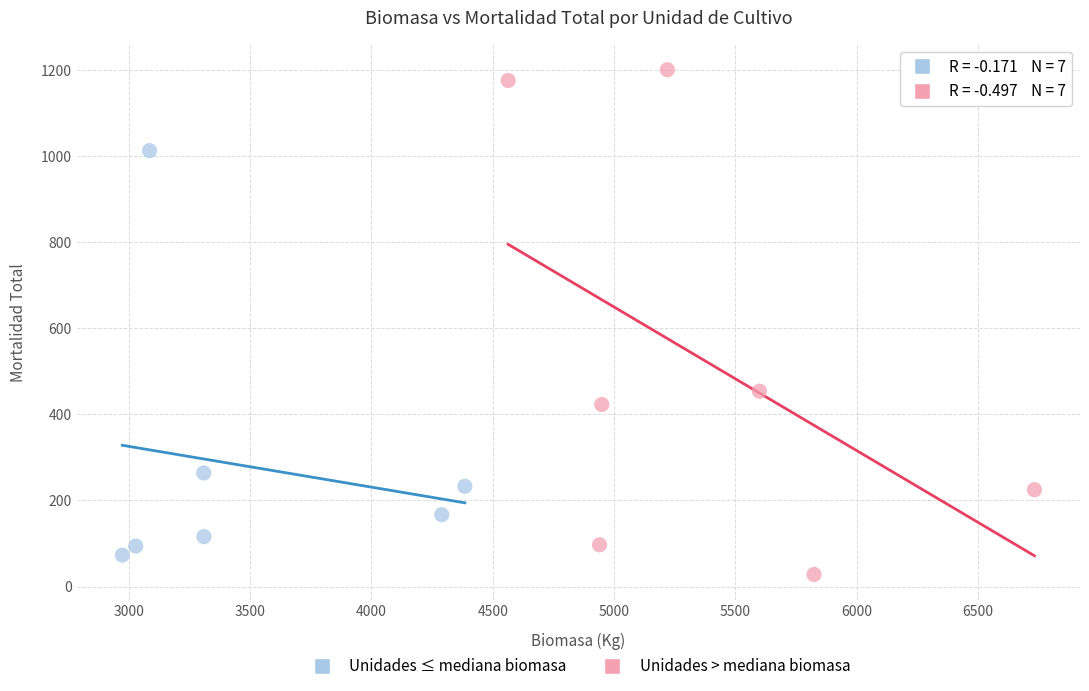

Which series has the widest spread of Y values?

Unidades > mediana biomasa